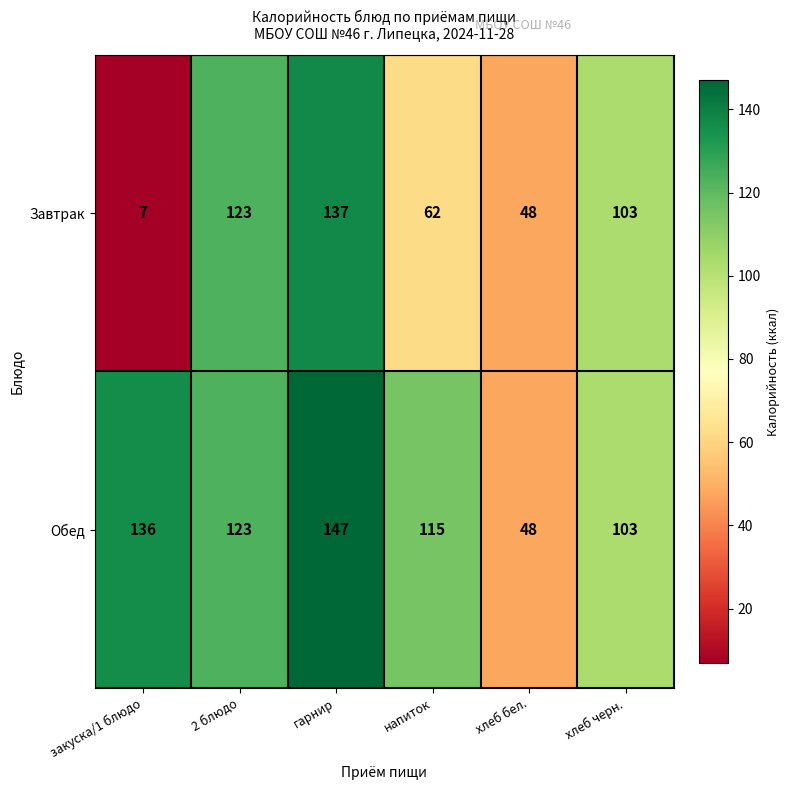

Reading left to right, what are all the values shown in this chart?

Завтрак: 7	123	137	62	48	103
Обед: 136	123	147	115	48	103